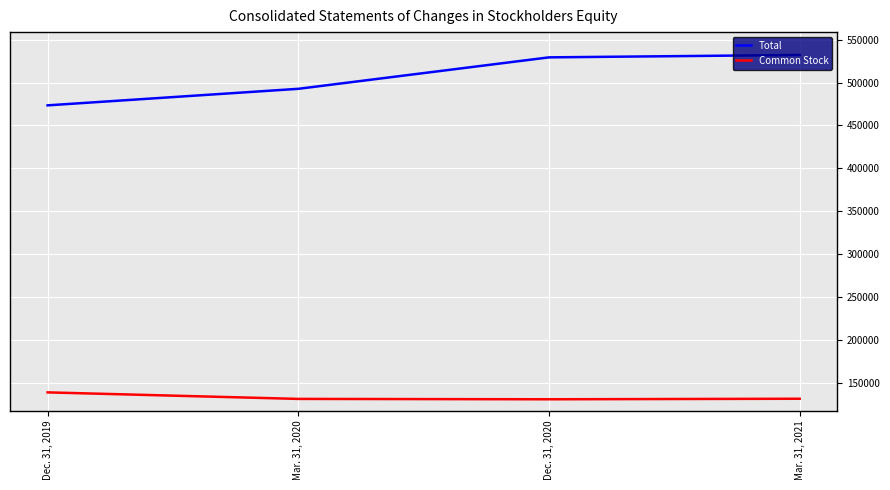

True or false: Total has a value of 529314 at Dec. 31, 2020.

True